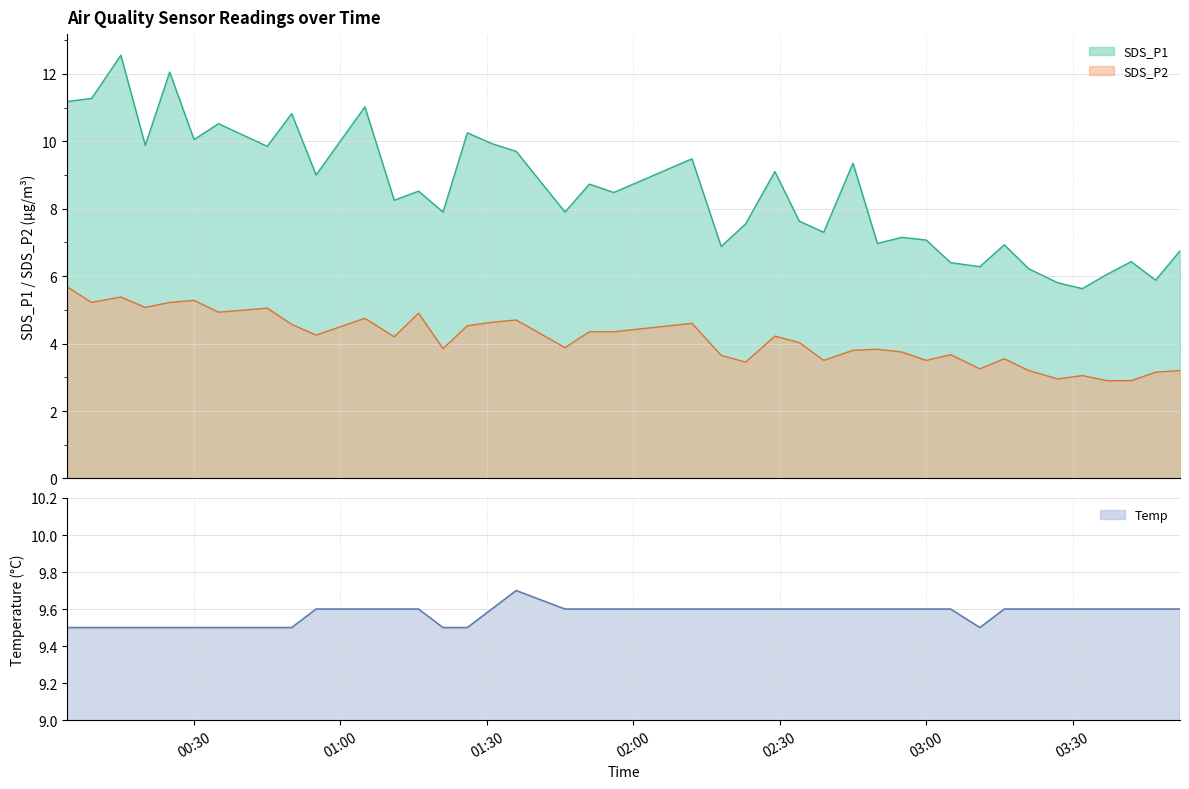

What is the sum of the SDS_P1 values at 2022/12/23 01:56 and 2022/12/23 02:45?

17.8